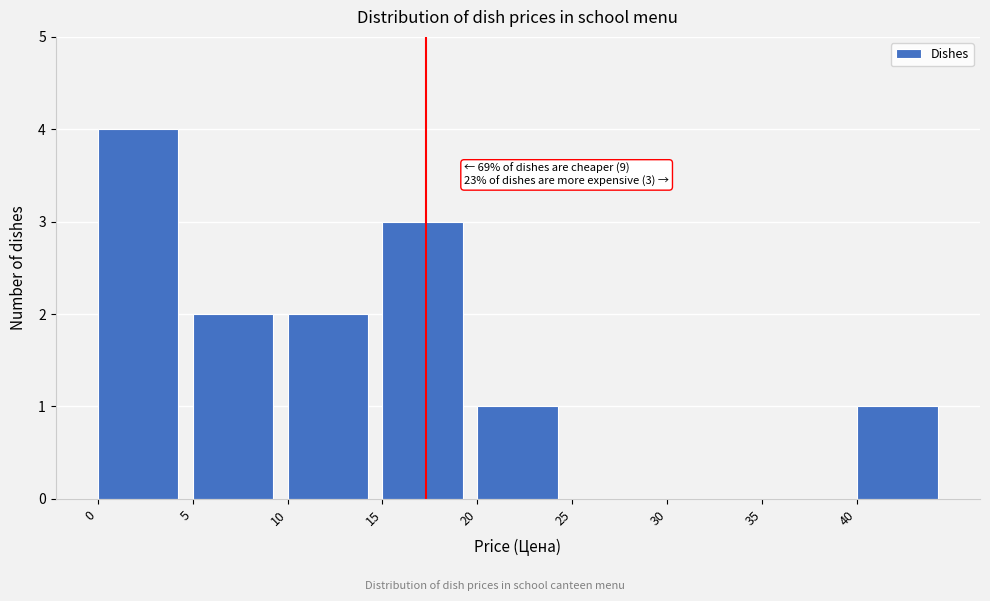

Which range on the x-axis has the tallest bar?

0 to 5